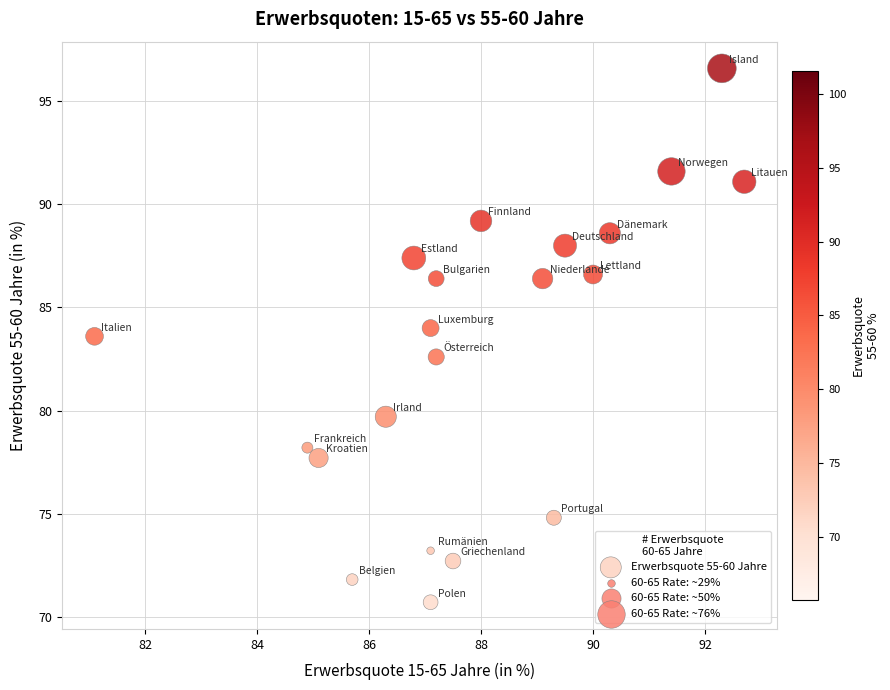

What is the range of Y values (max minus min)?

25.9